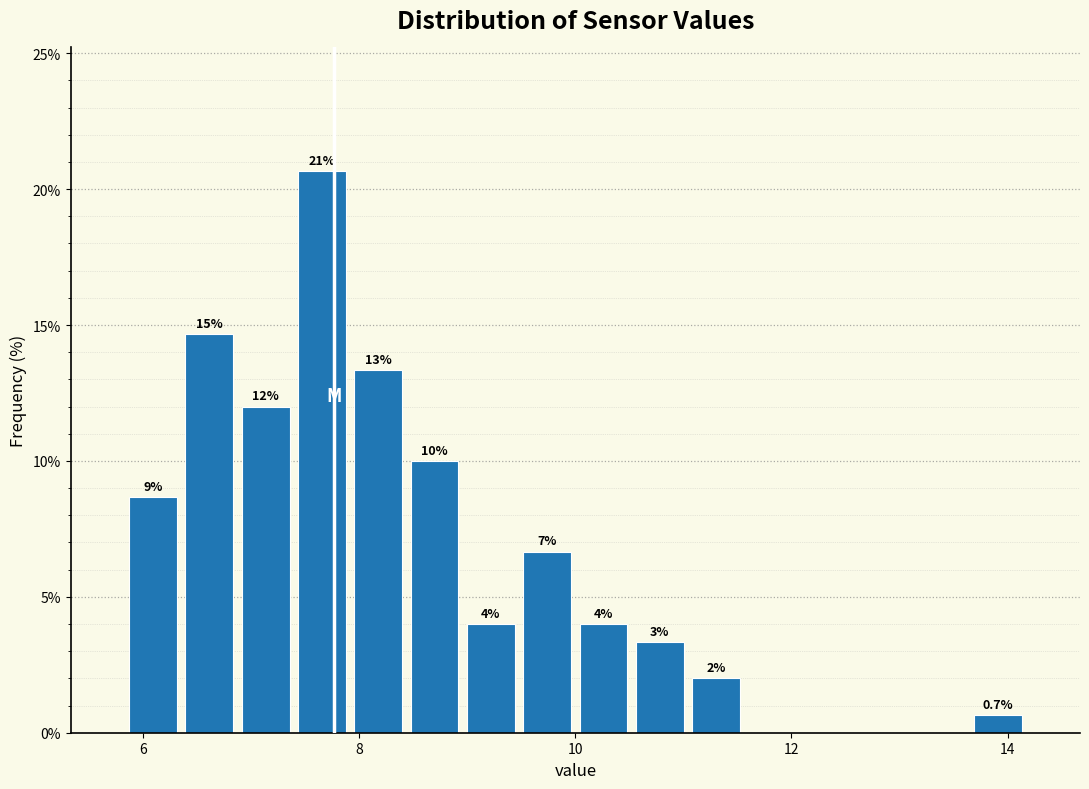

Read against the x-axis, roughly where is the centre of the tallest bar?

7.6